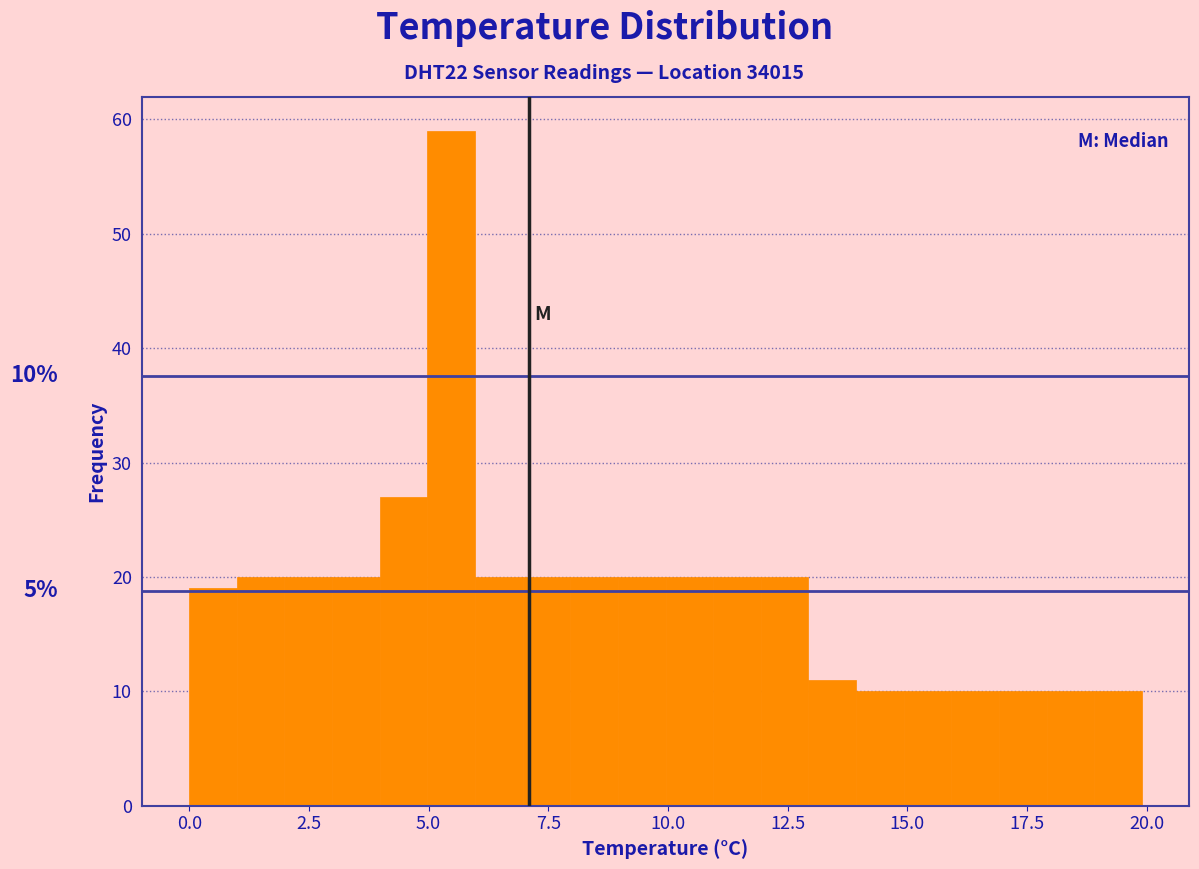

Around what value on the x-axis is the tallest bar? Give the approximate position of its centre, as read against the axis.

5.5